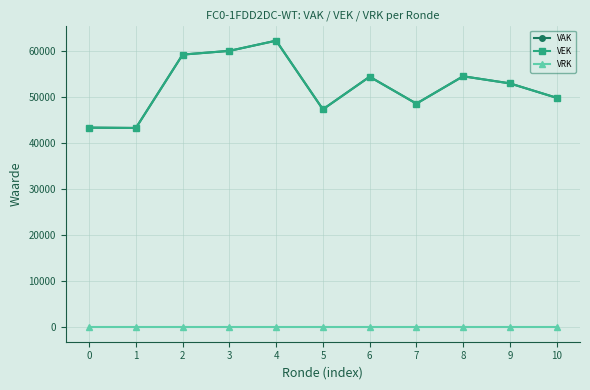

Where is the first local maximum for VEK?

4